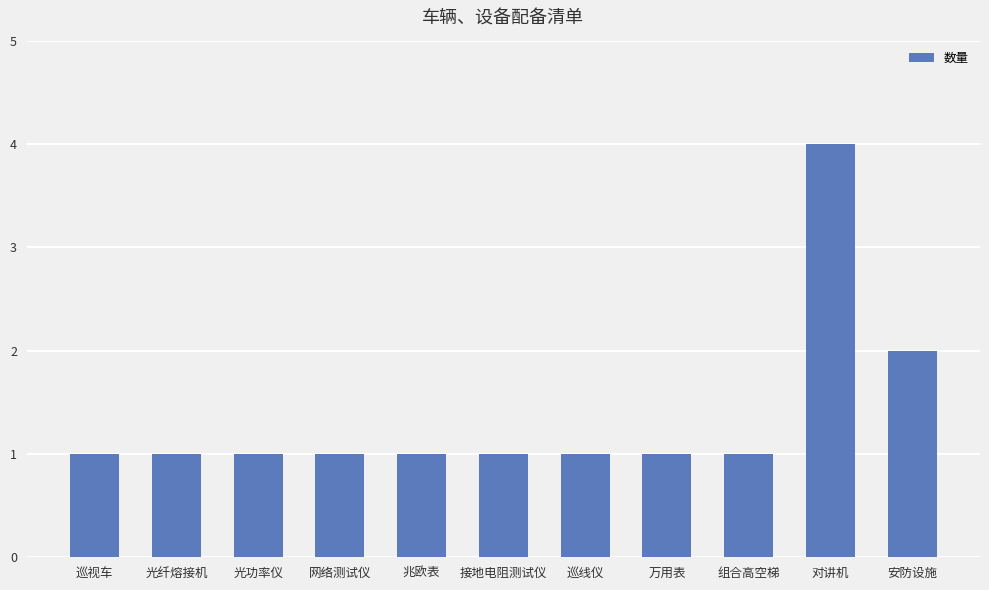

What is the ratio of the value at 安防设施 to the value at 万用表?

2.0